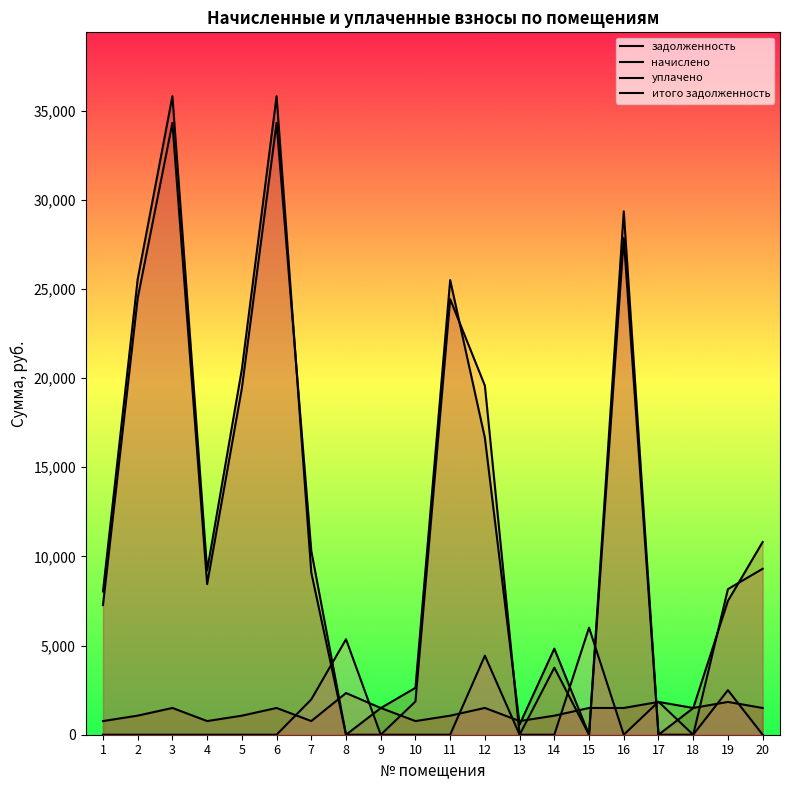

How many times do итого задолженность and начислено cross each other?

8